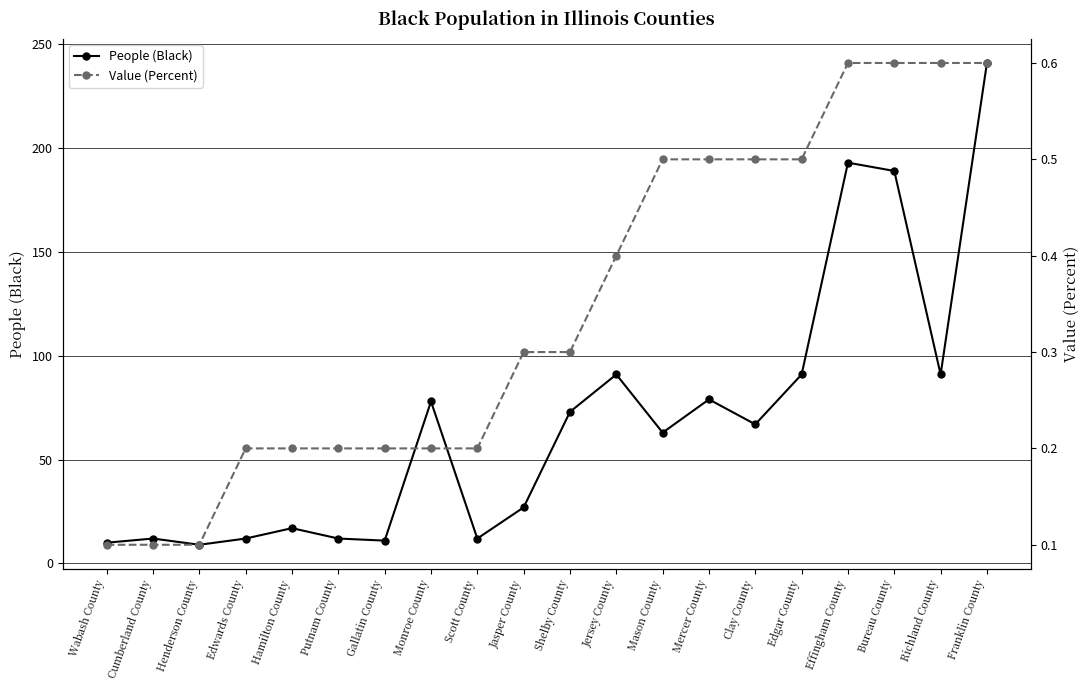

Which label corresponds to the largest value in the chart?

Franklin County